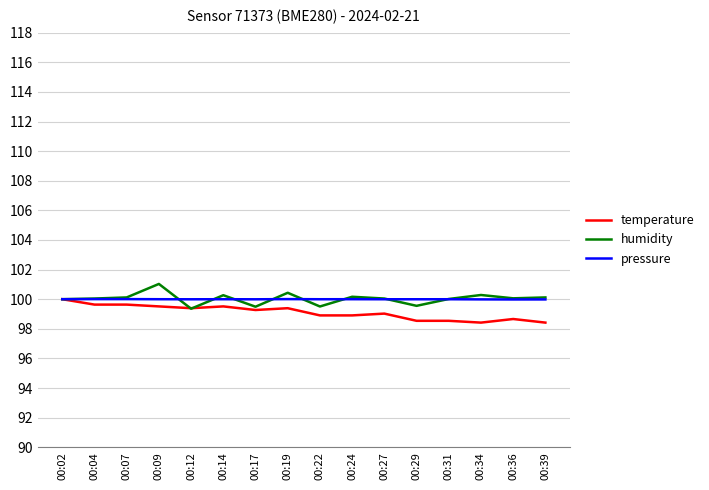

Does the chart display data point markers on the line(s)?

No